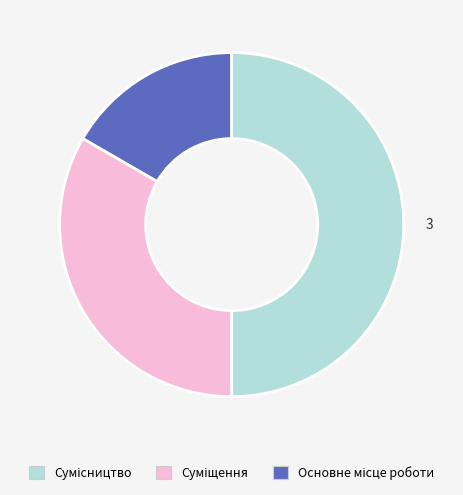

How many segments does this pie chart have?

3